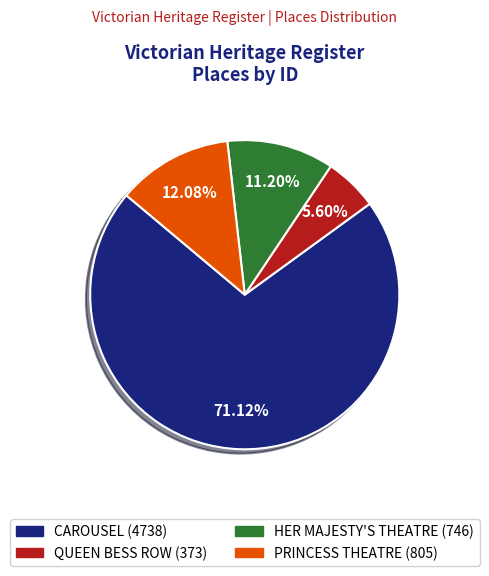

What is the majority slice?

CAROUSEL